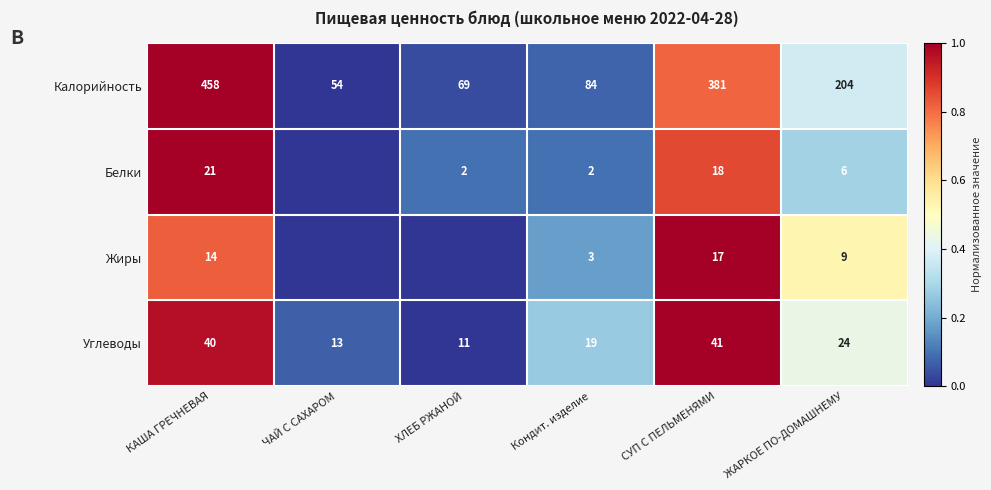

True or false: Калорийность has a value of 381 at СУП С ПЕЛЬМЕНЯМИ.

True